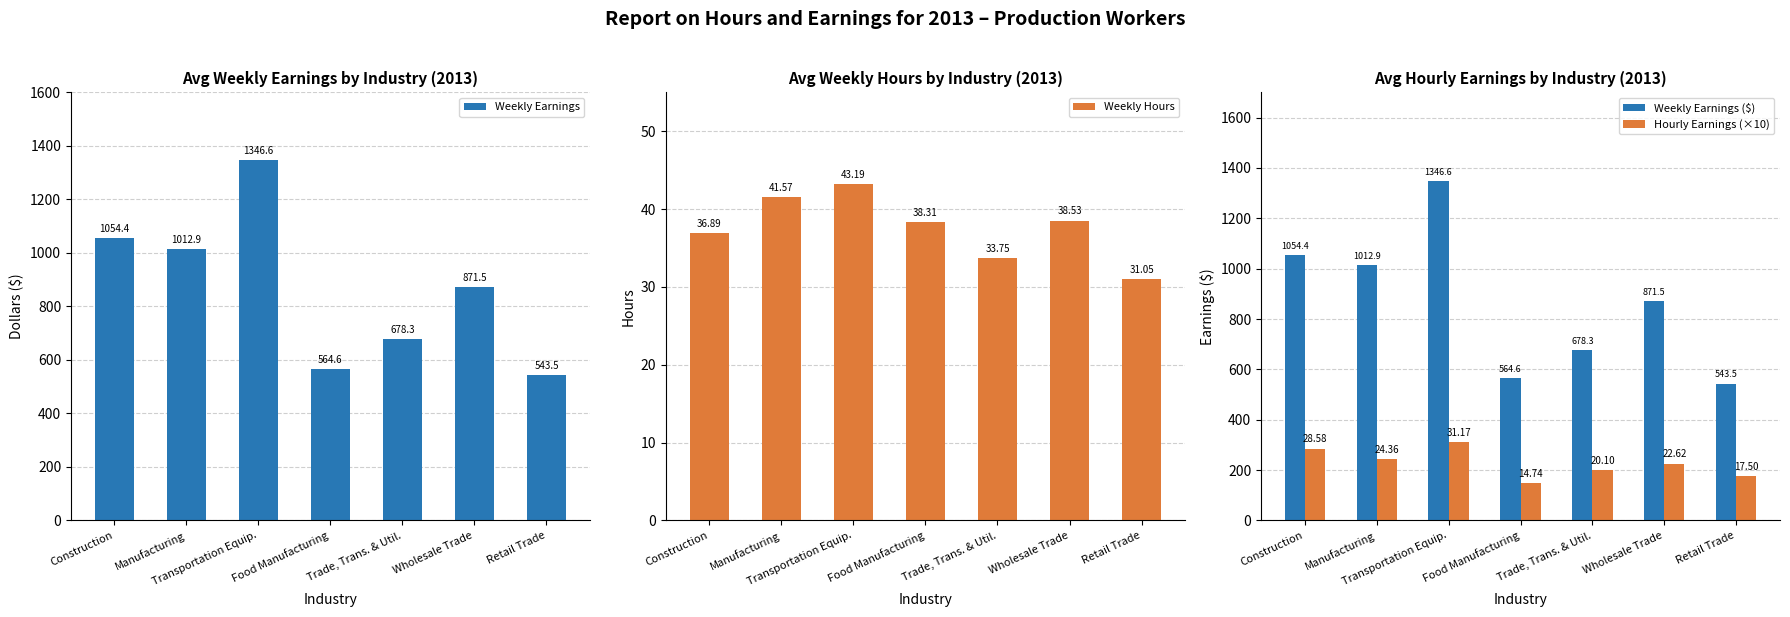

Where is Weekly Hours nearest to the value 37?

Construction